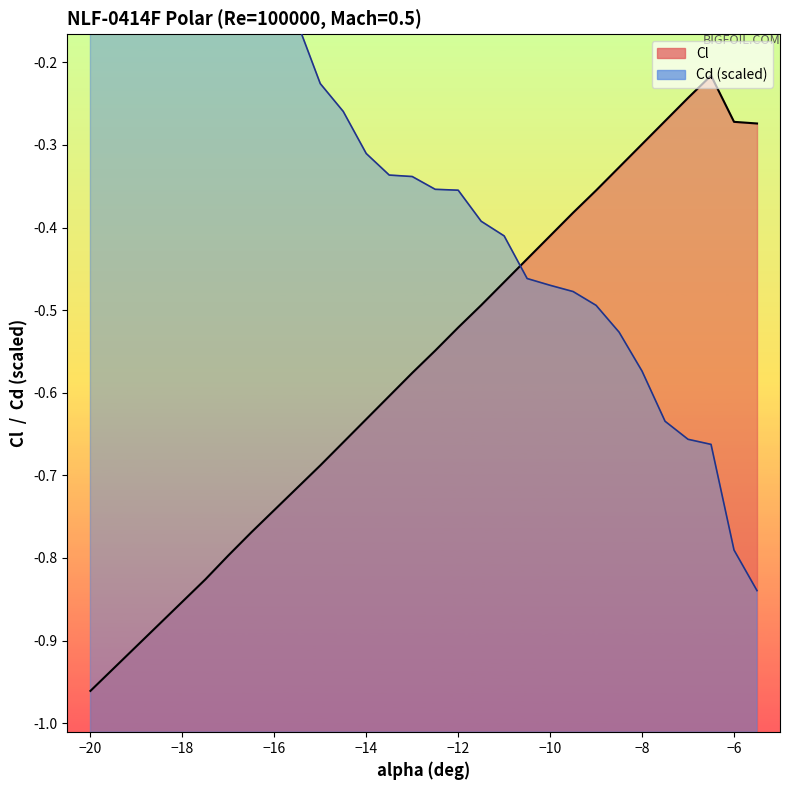

How many data points does each series have?

30